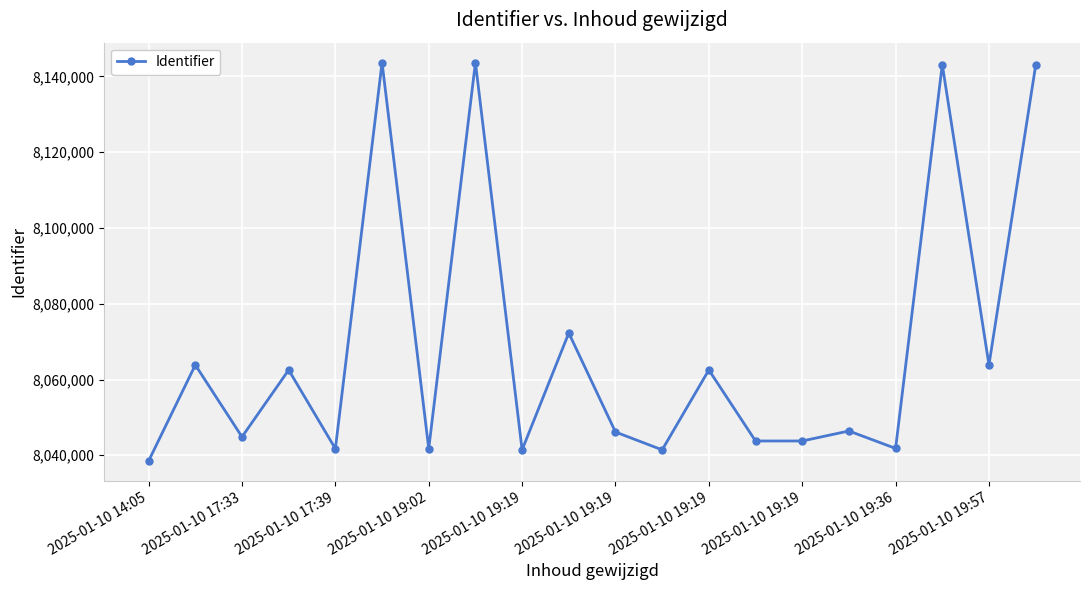

What is the difference between the second highest and minimum values?

105120